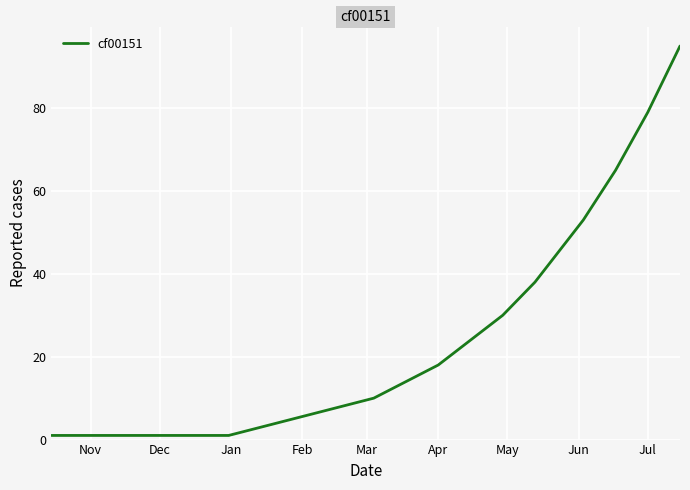

What is the difference between the maximum and minimum values?

94